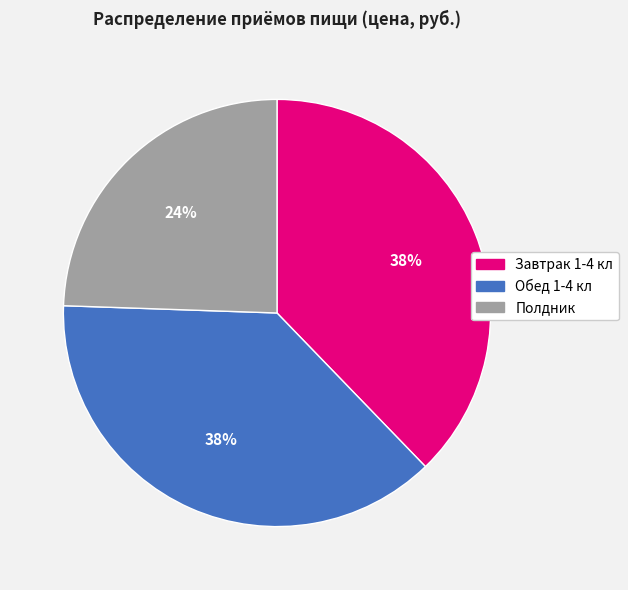

To the nearest percent, what is the combined percentage of Полдник and Обед 1-4 кл?

62%